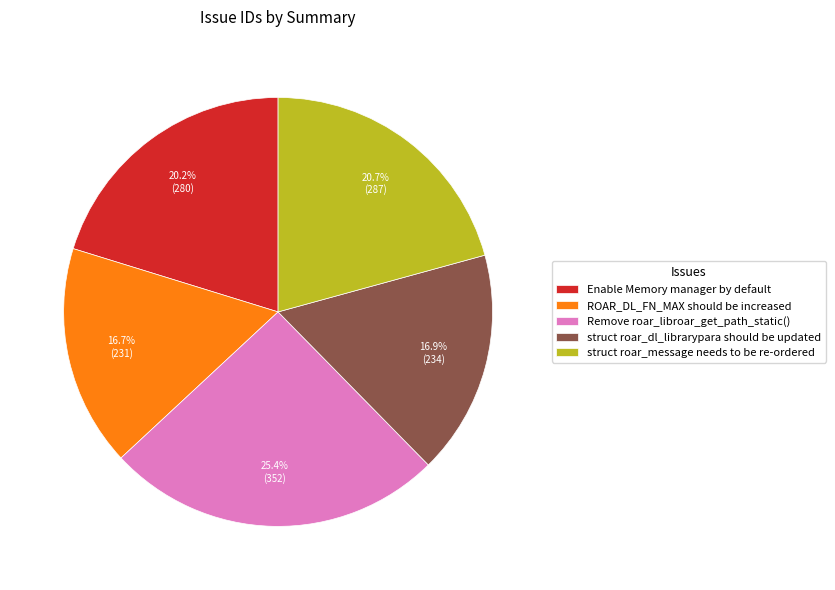

Is there a majority slice in this chart?

No